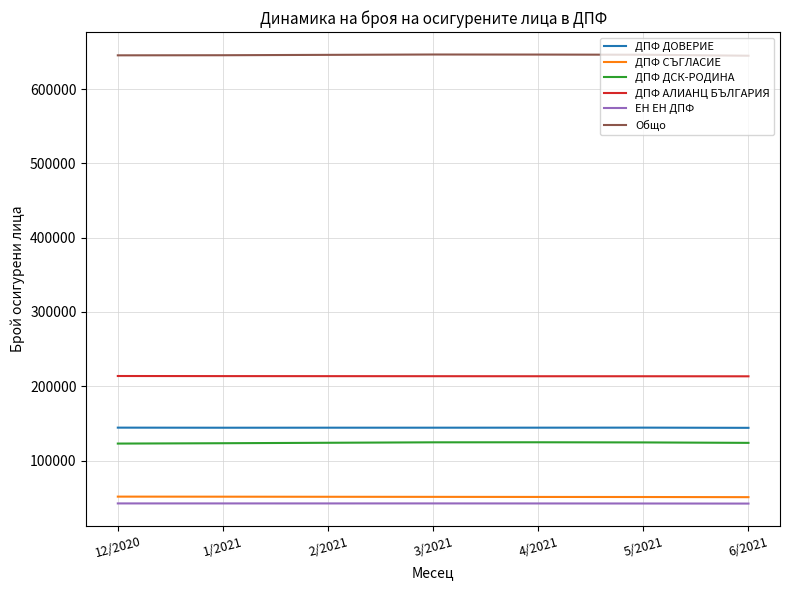

What is the difference between the maximum and minimum values in the Общо series?

1640